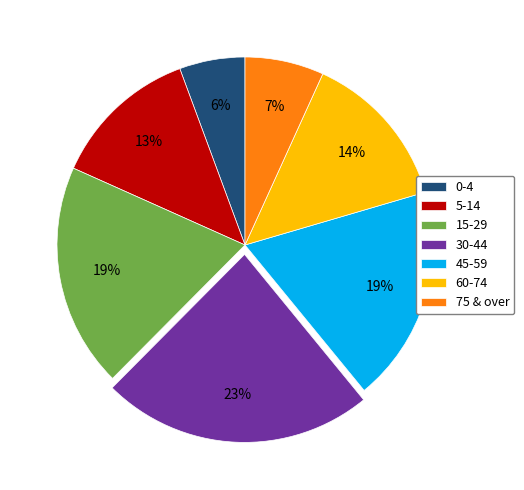

To the nearest percent, what is the combined percentage of 15-29 and 5-14?

32%